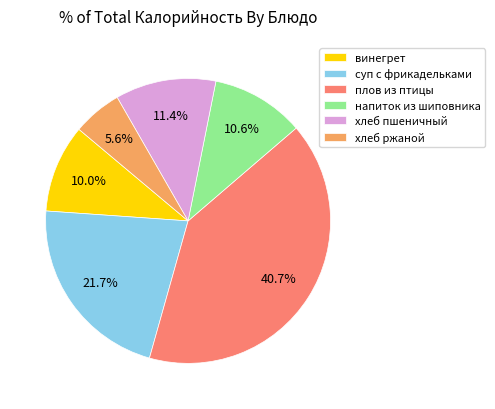

What is the ratio of the value at напиток из шиповника to the value at плов из птицы?

0.3